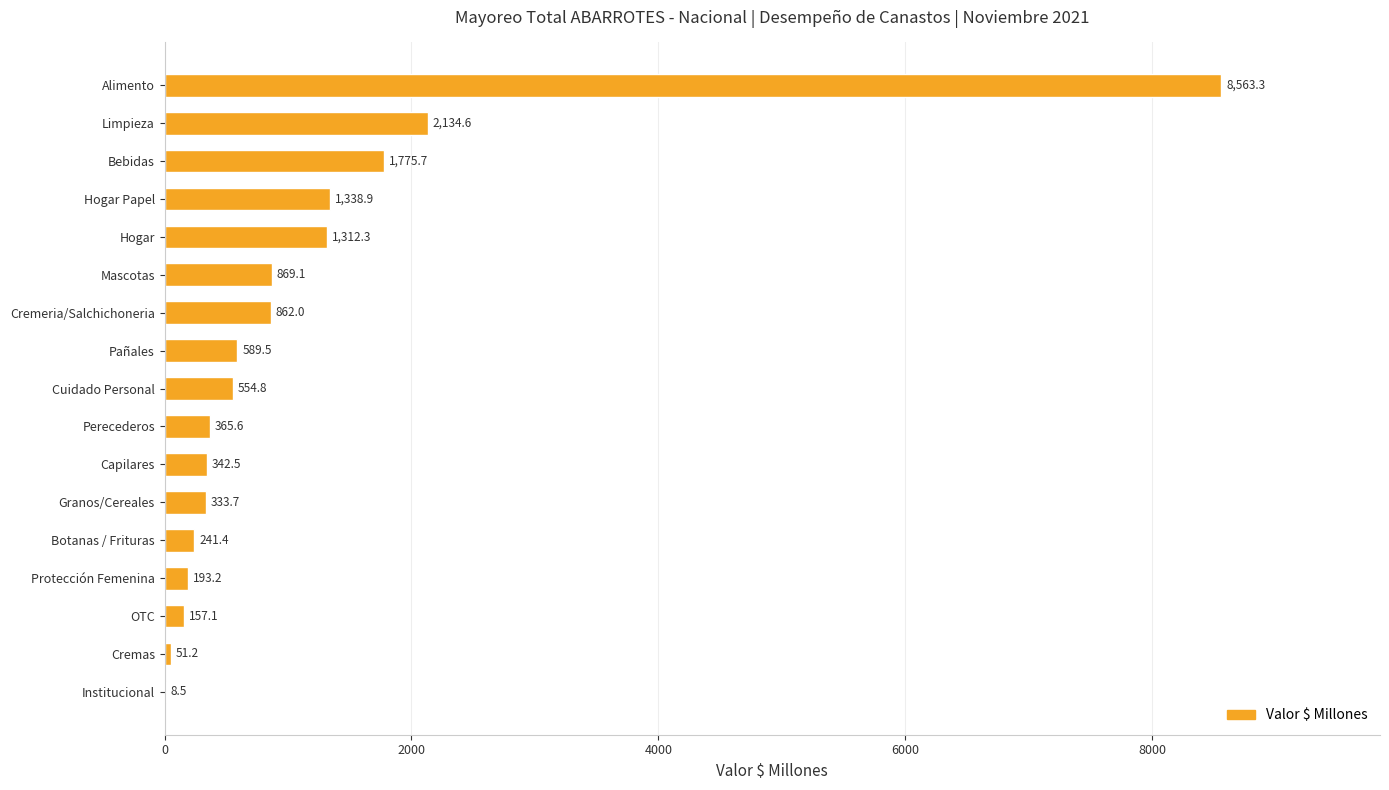

What is the sum of the values at Pañales and Bebidas?

2365.2